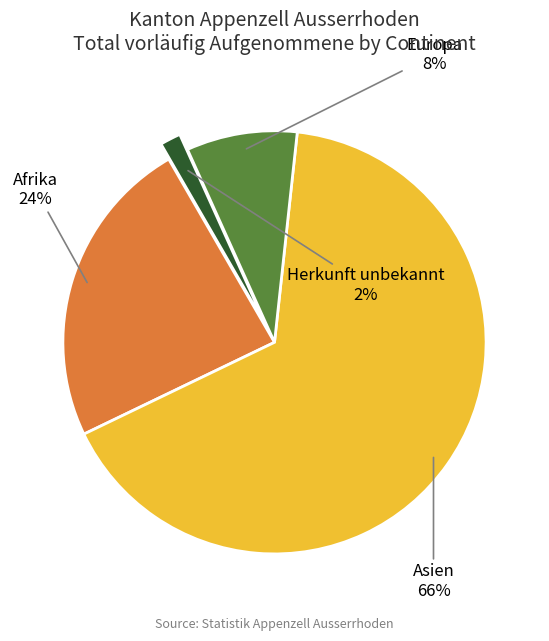

Is there any slice that represents more than half of the pie?

Yes